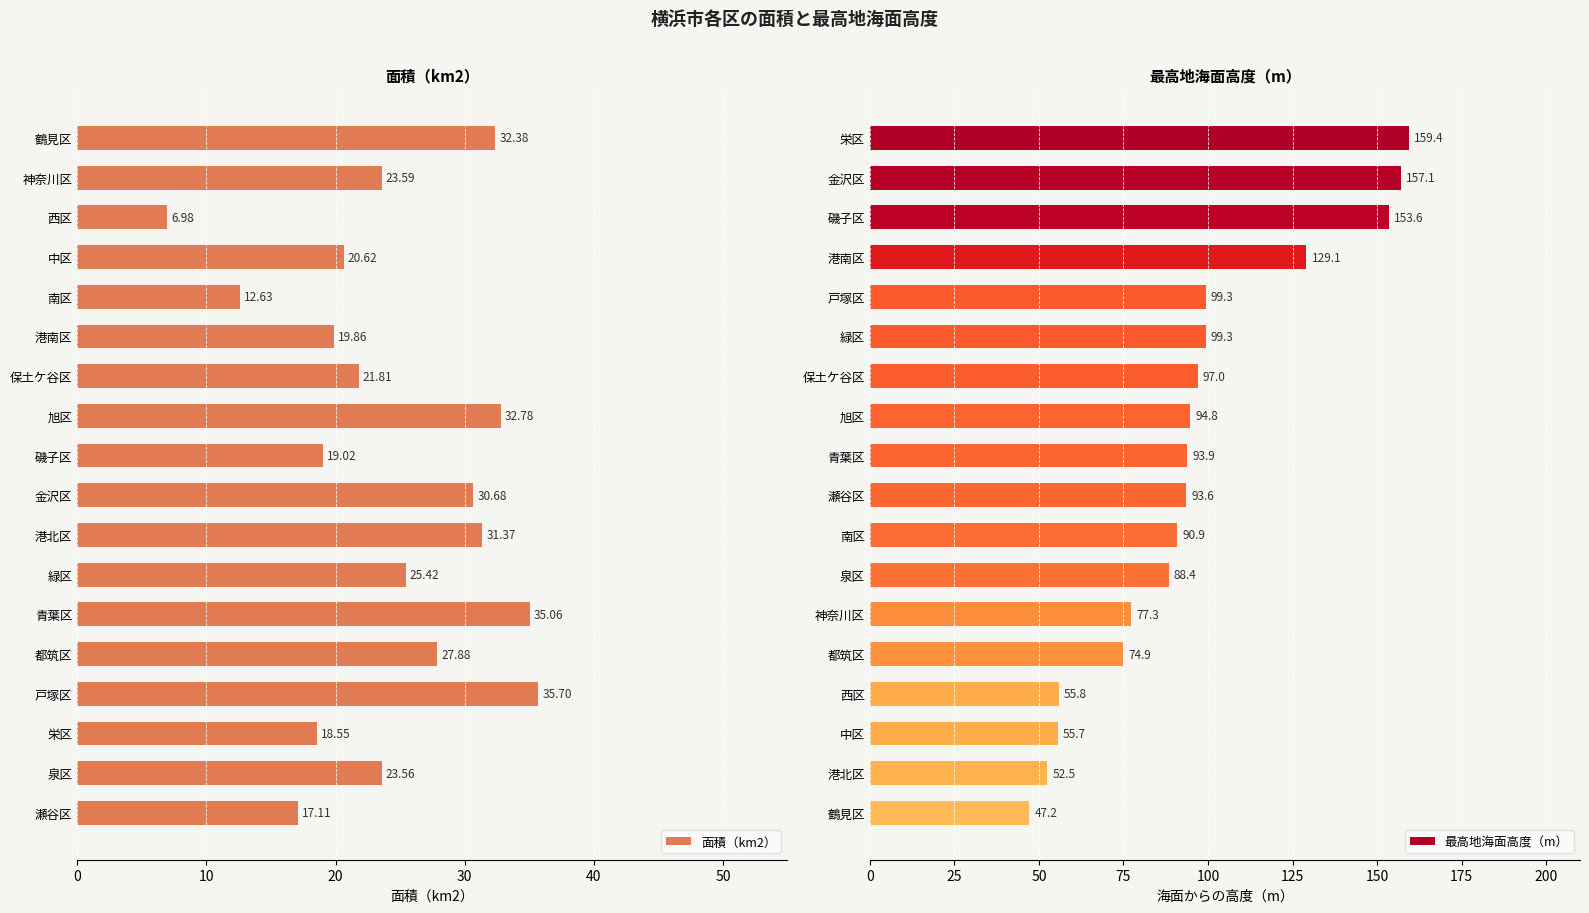

At which label does 面積（km2） reach its minimum?

西区